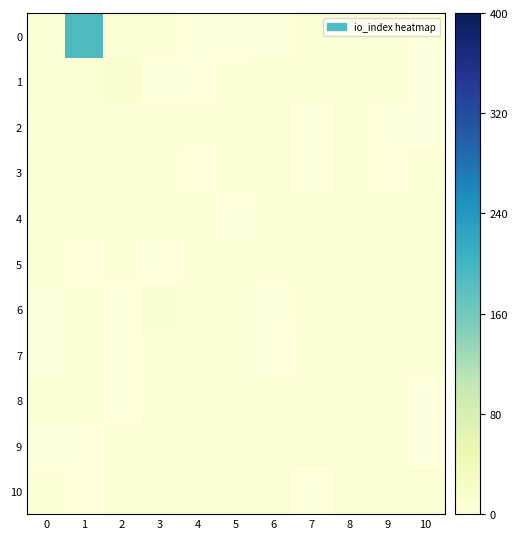

Which series changed the most between 2 and 8?

1